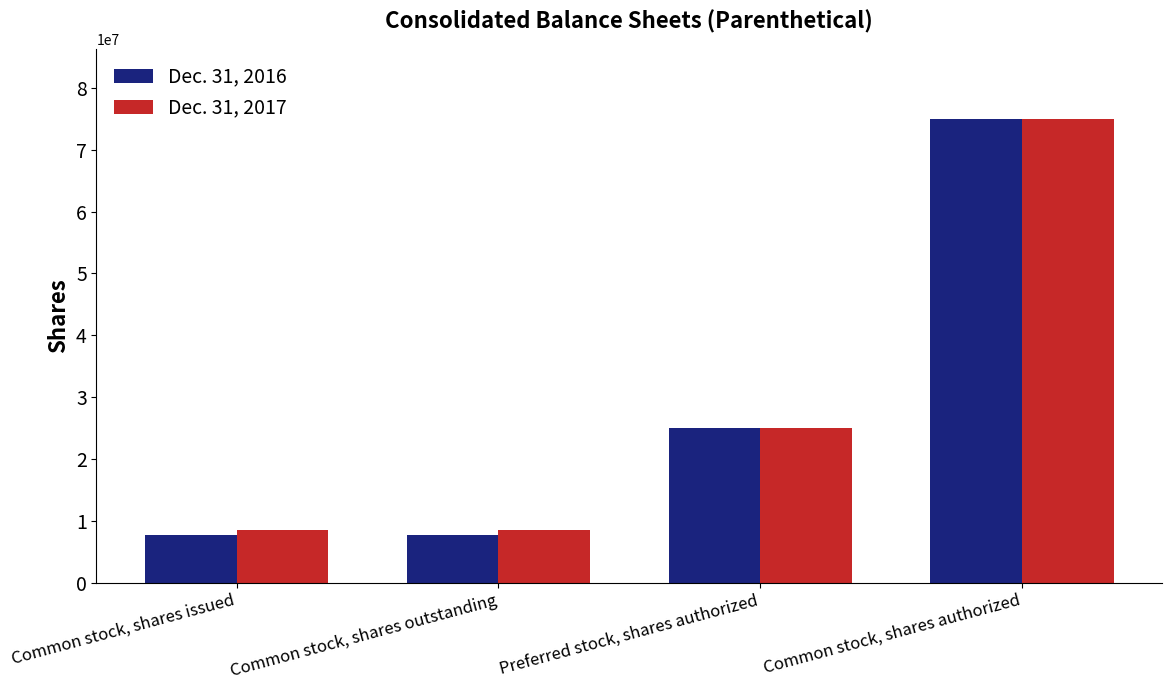

Is it true that Dec. 31, 2016 equals 24984166 at Preferred stock, shares authorized?

True